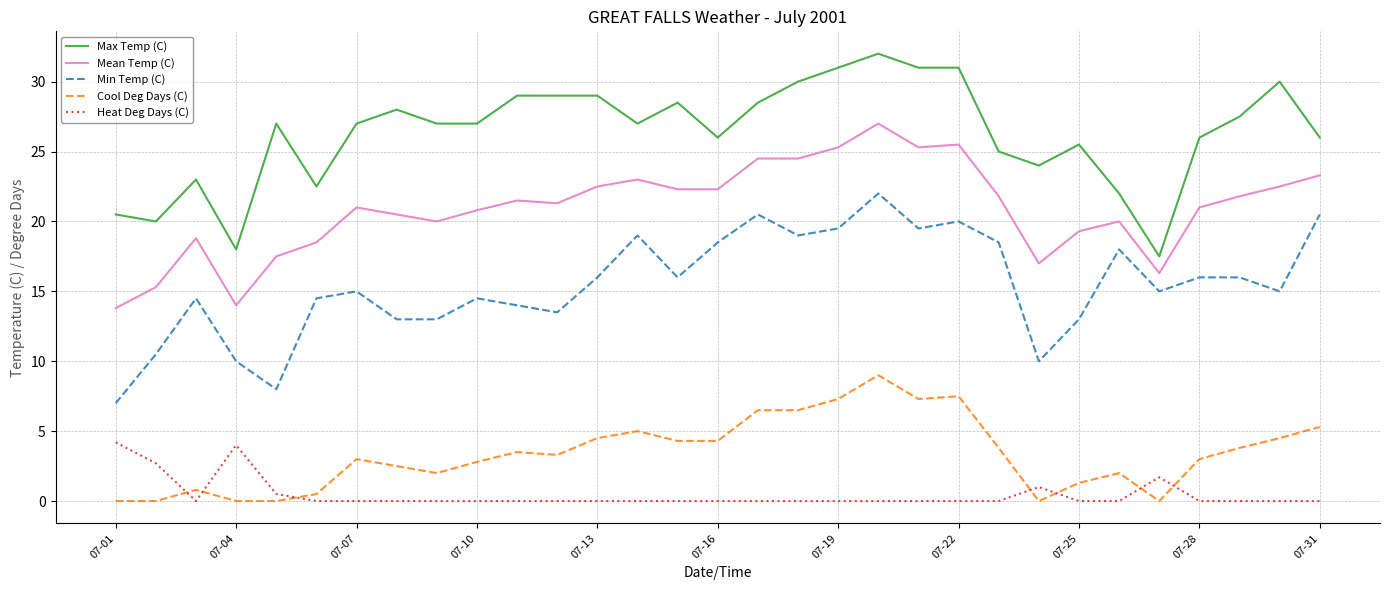

What is the difference between the maximum and minimum values in the Heat Deg Days (C) series?

4.2